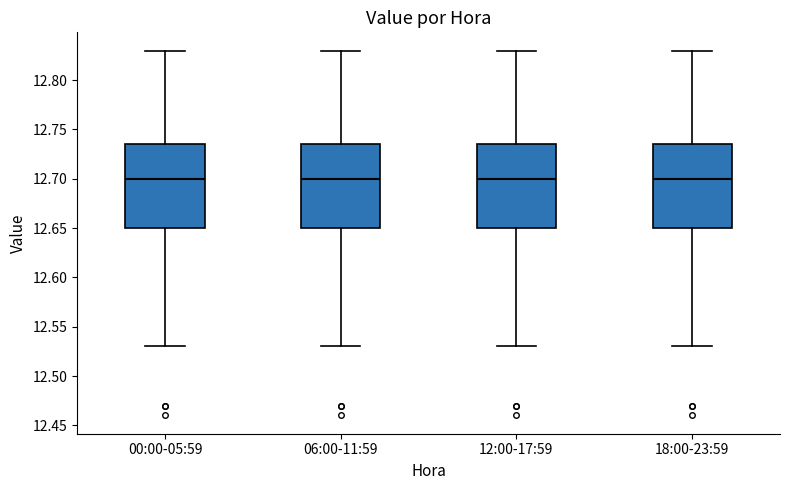

Reading left to right, read every box against the y-axis: the position of its median line, the range the box covers, and the ends of its whiskers. The values are not printed on the chart, so give them approximately, as read against the axis.

00:00-05:59: median 12.700, box 12.650 to 12.735, whiskers 12.530 to 12.830
06:00-11:59: median 12.700, box 12.650 to 12.735, whiskers 12.530 to 12.830
12:00-17:59: median 12.700, box 12.650 to 12.735, whiskers 12.530 to 12.830
18:00-23:59: median 12.700, box 12.650 to 12.735, whiskers 12.530 to 12.830